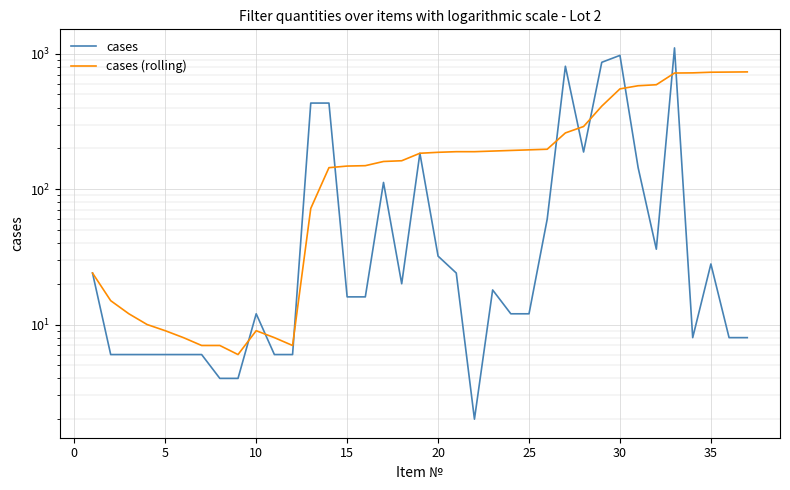

What is the maximum value shown in the chart?

1104